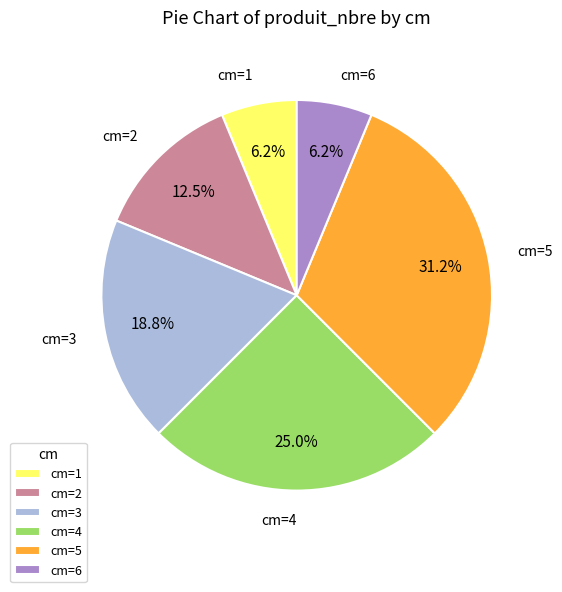

Combined, do cm=2 and cm=4 account for over 50%?

No